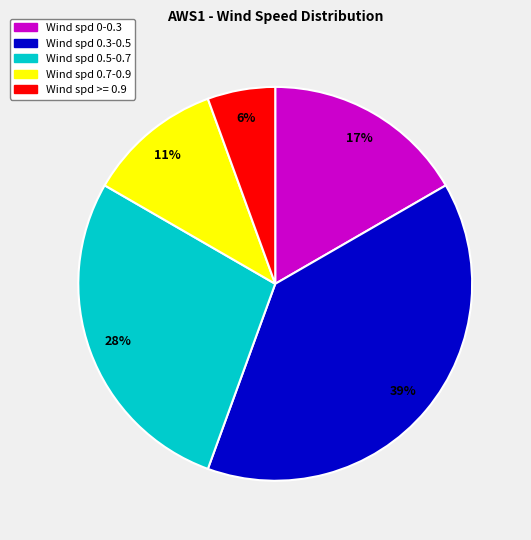

To the nearest percent, what is the average slice percentage?

20%